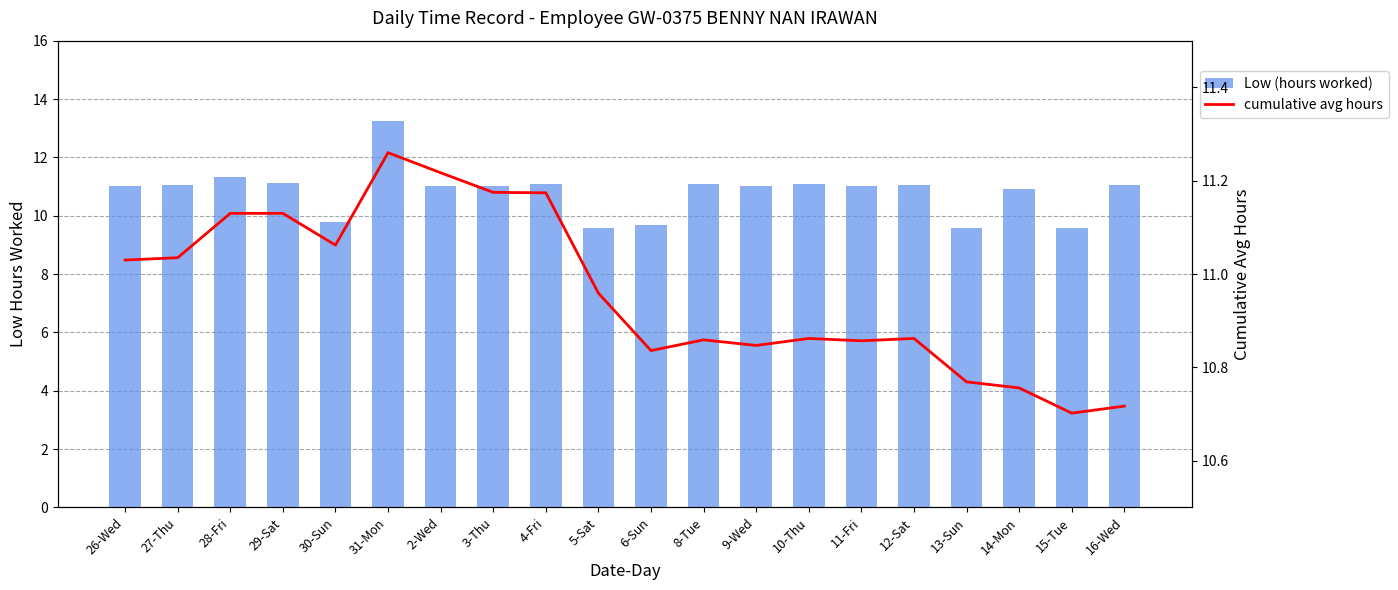

At 29-Sat, list the series in order from largest to smallest.

Low (hours worked), cumulative avg hours